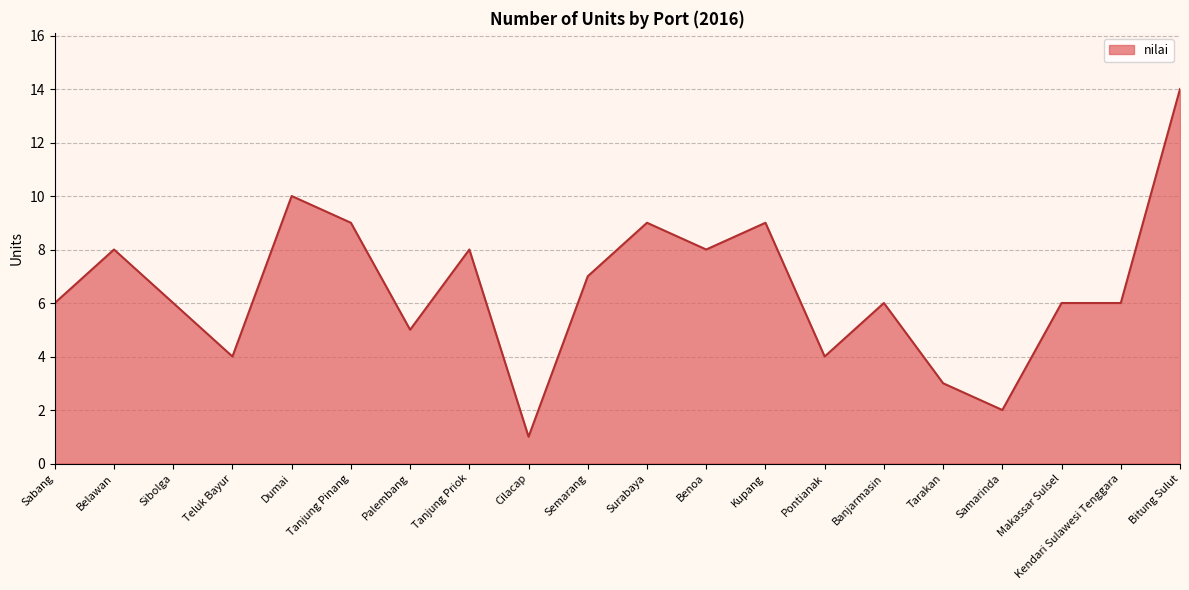

The chart shows a value of 2 at Pontianak. True or false?

False